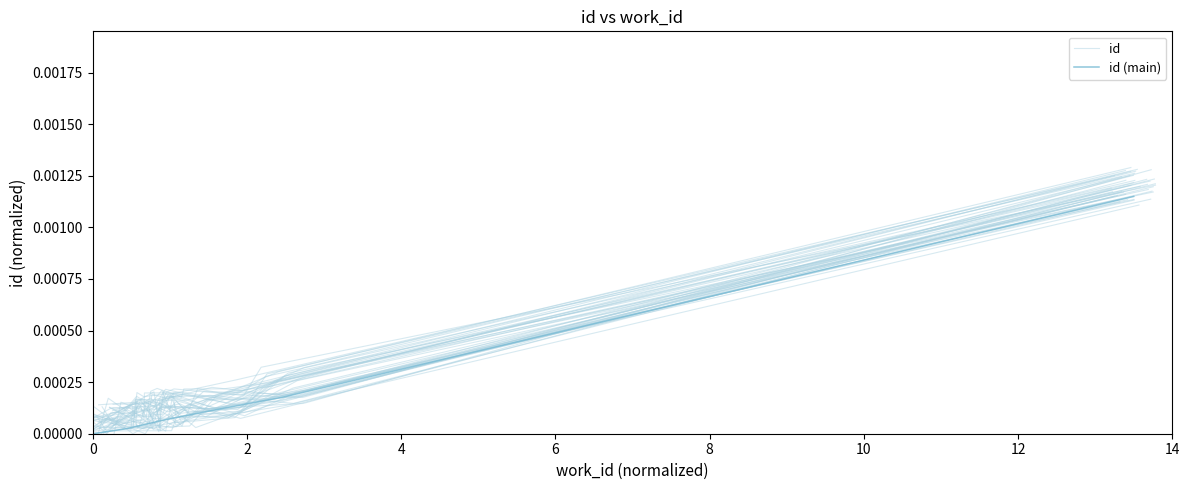

Which series has the widest spread of values?

id (main)